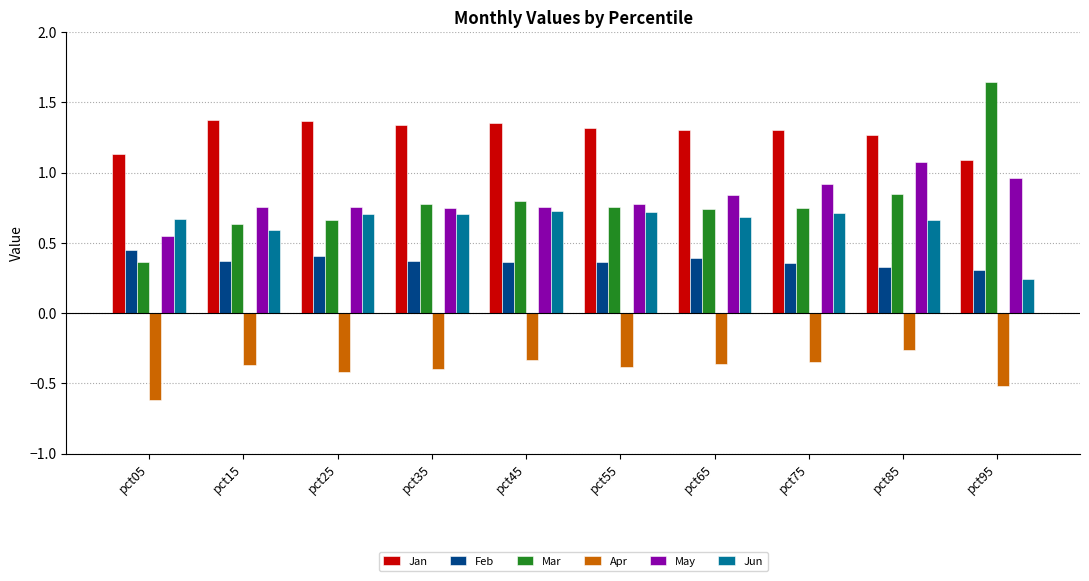

What is the difference between the second highest and minimum values in the Apr series?

0.3